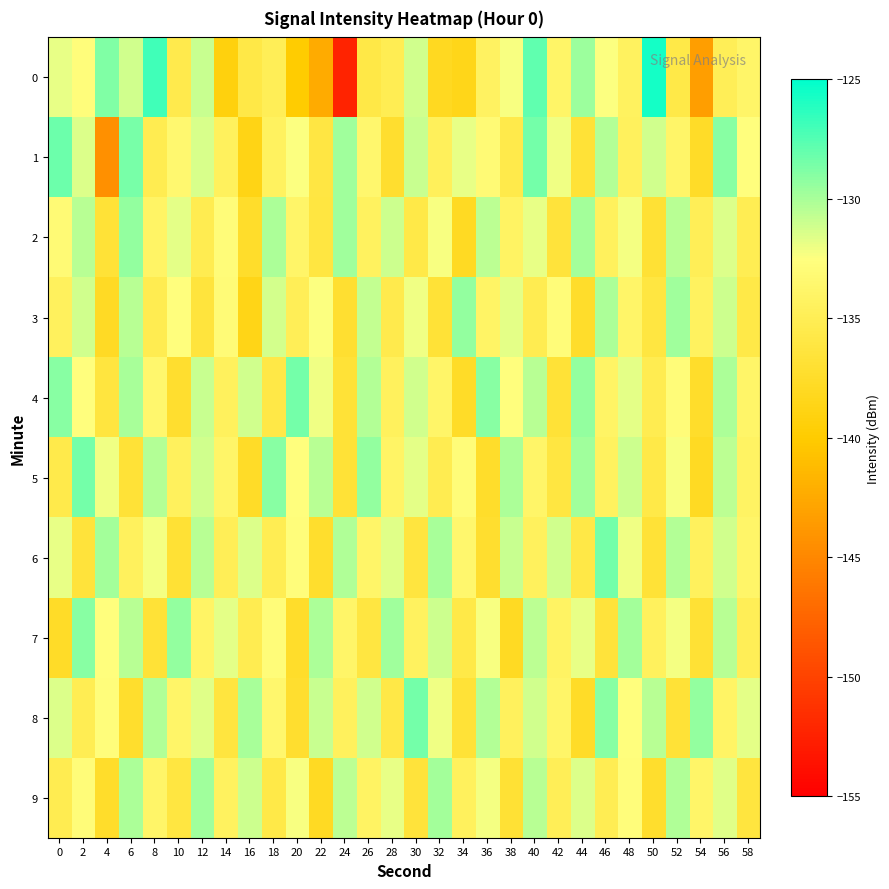

What is the total value across all series at 40?

-1314.4